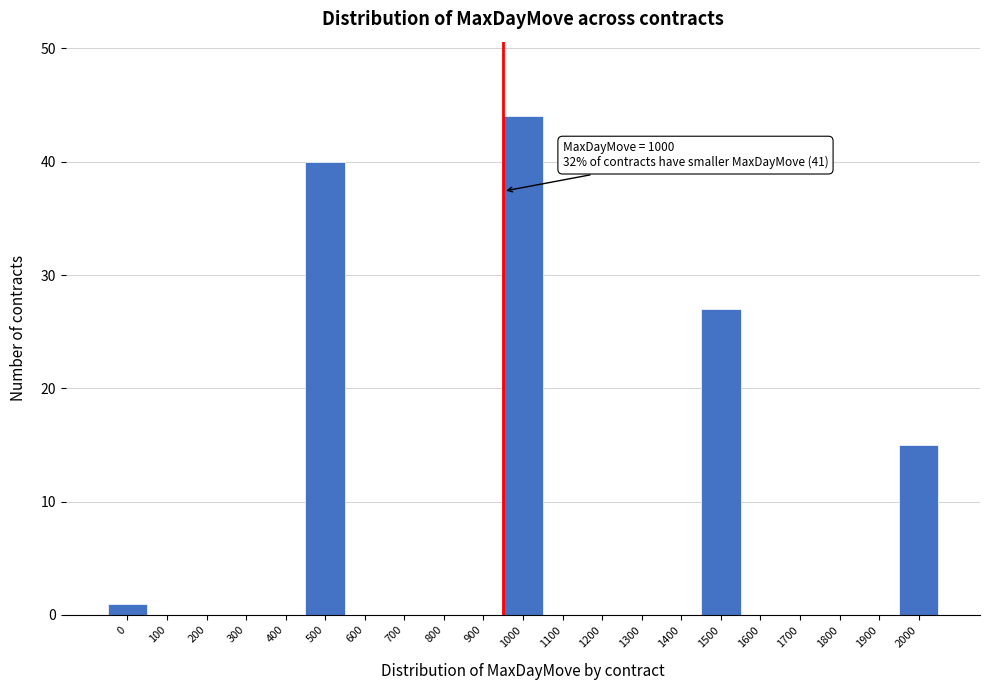

Reading left to right, what are all the values shown in this chart?

0=1	100=0	200=0	300=0	400=0	500=40	600=0	700=0	800=0	900=0	1000=44	1100=0	1200=0	1300=0	1400=0	1500=27	1600=0	1700=0	1800=0	1900=0	2000=15